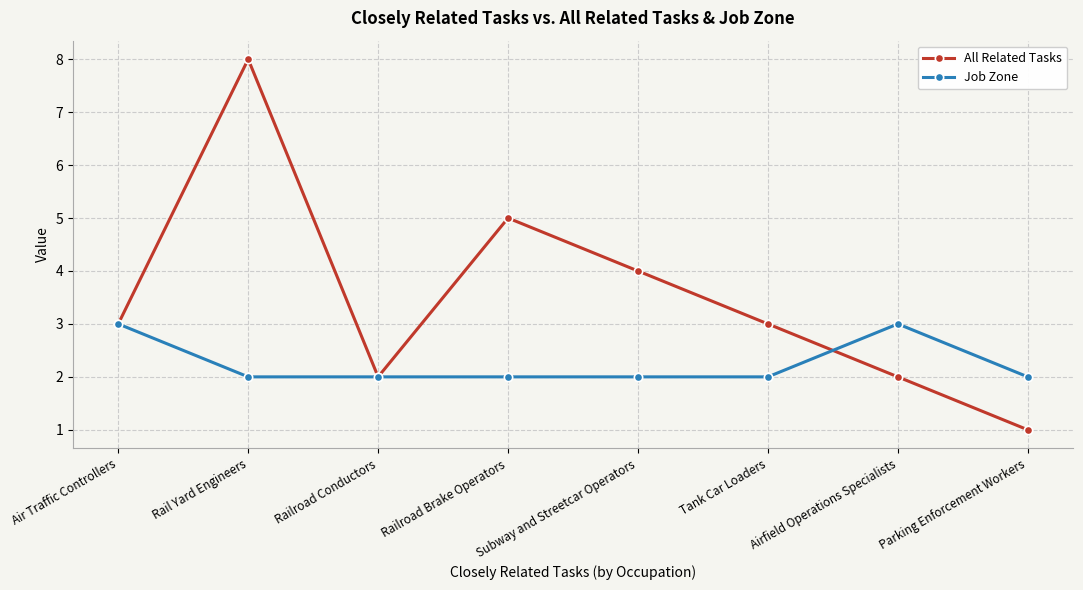

What is the label of the 8th point from the right?

Air Traffic Controllers